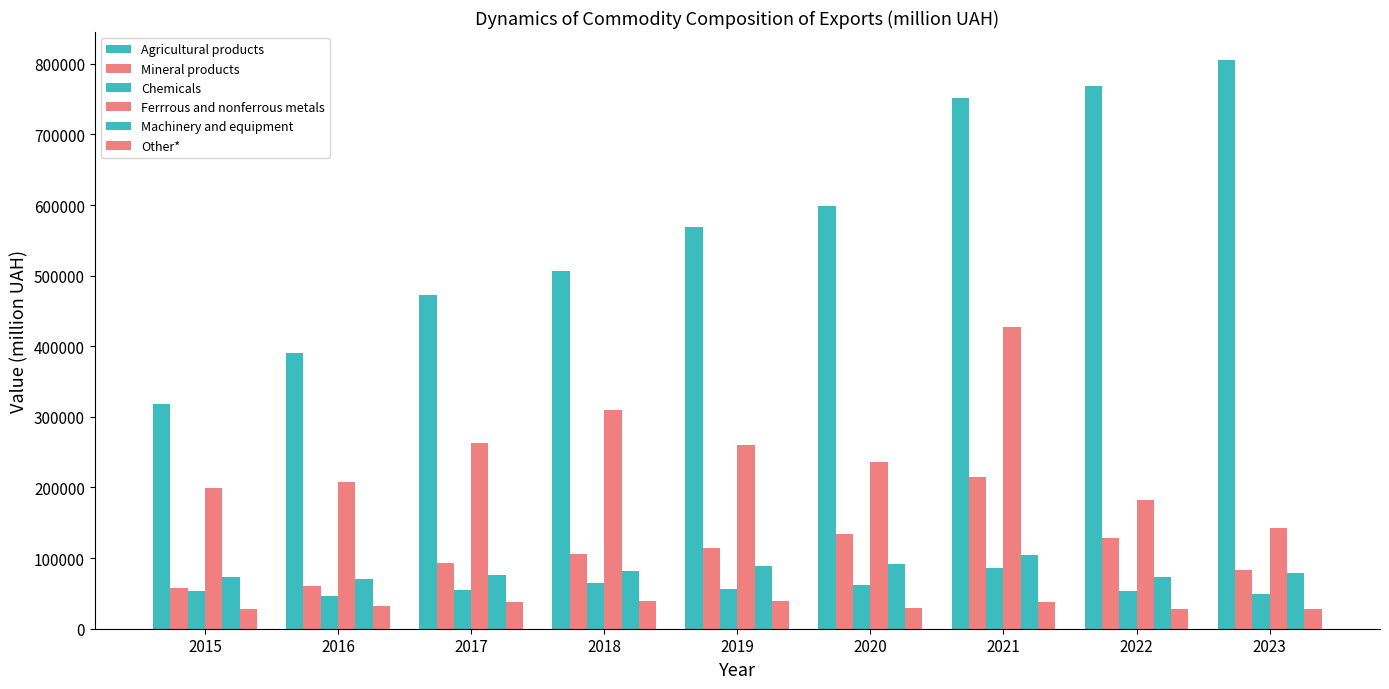

Count the number of categories in the chart.

9